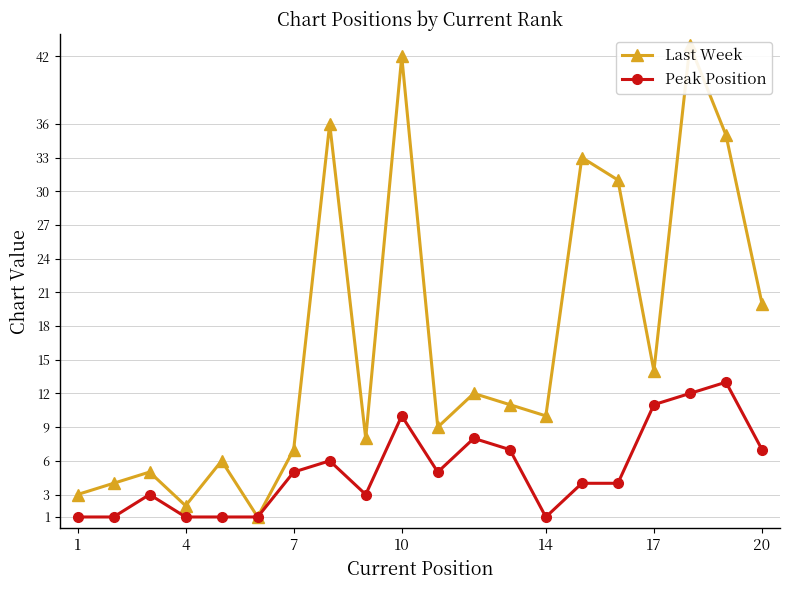

True or false: Peak Position has a value of 12 at 20.

False